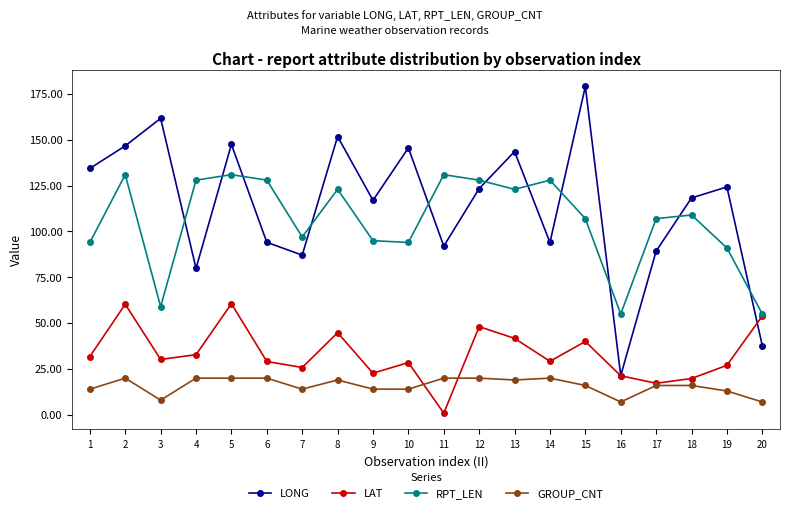

Between which two adjacent categories do RPT_LEN and LONG first intersect?

3 and 4